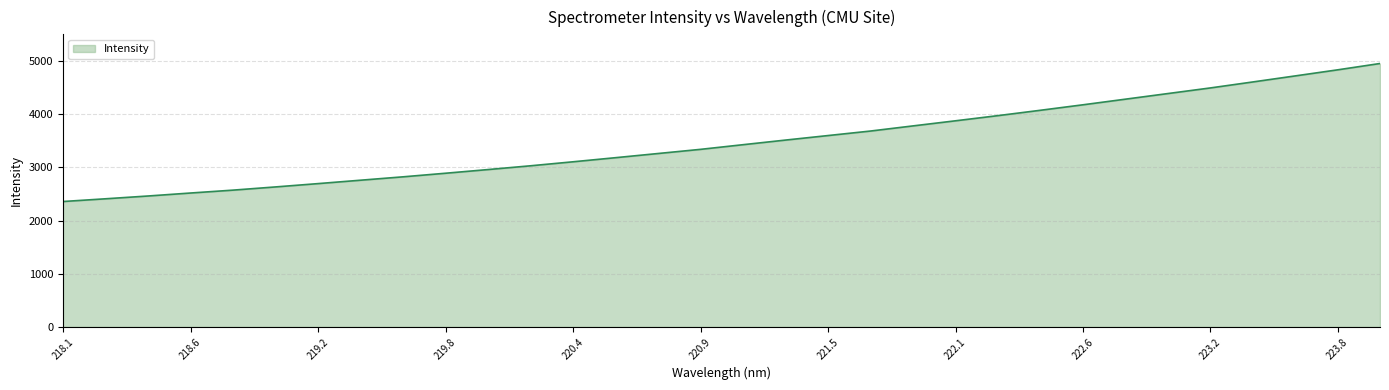

What is the smallest value displayed?

2357.7